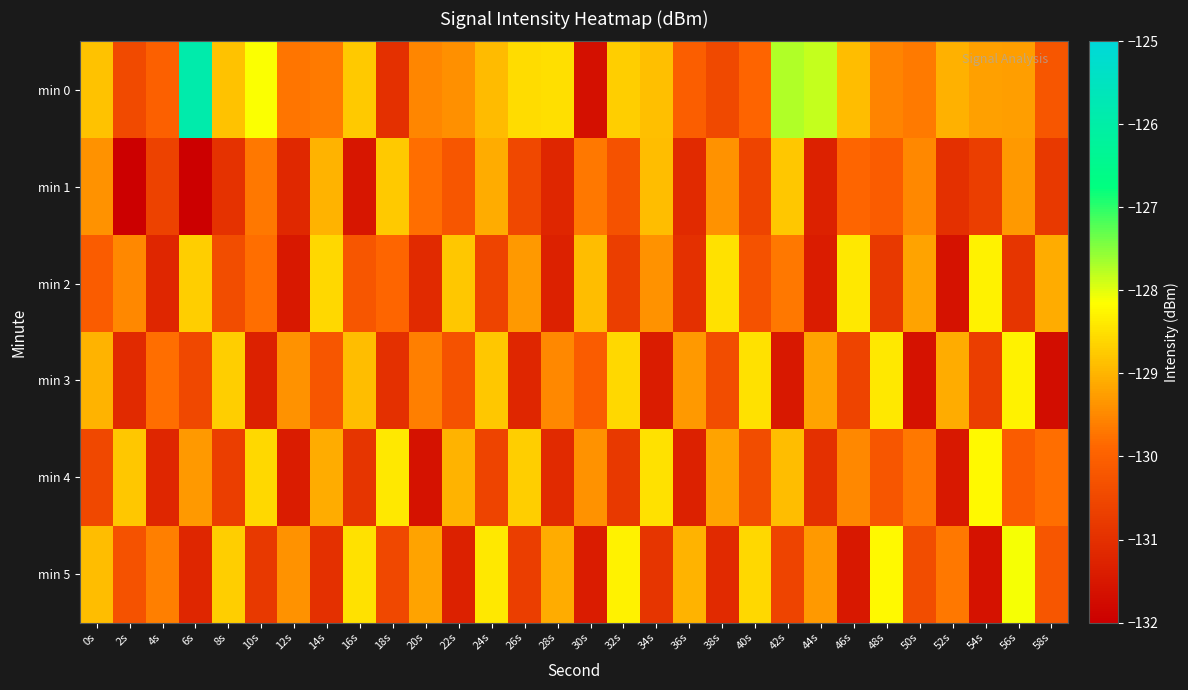

Which category has the highest value across all series?

6s